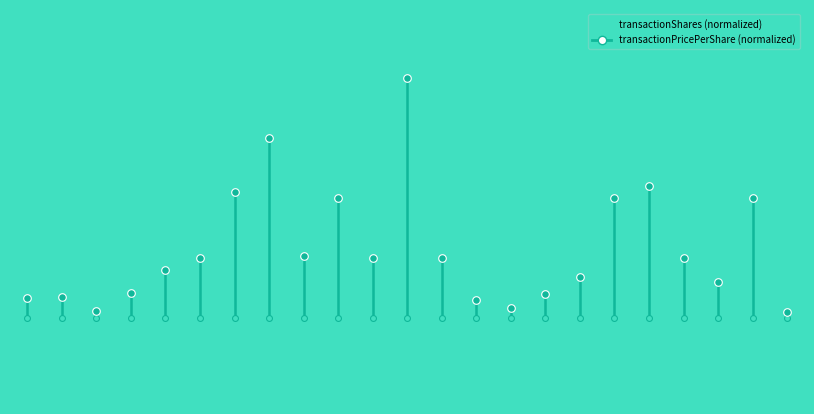

What is the change in value from 2008-11-14 to 2007-11-19?

-0.4